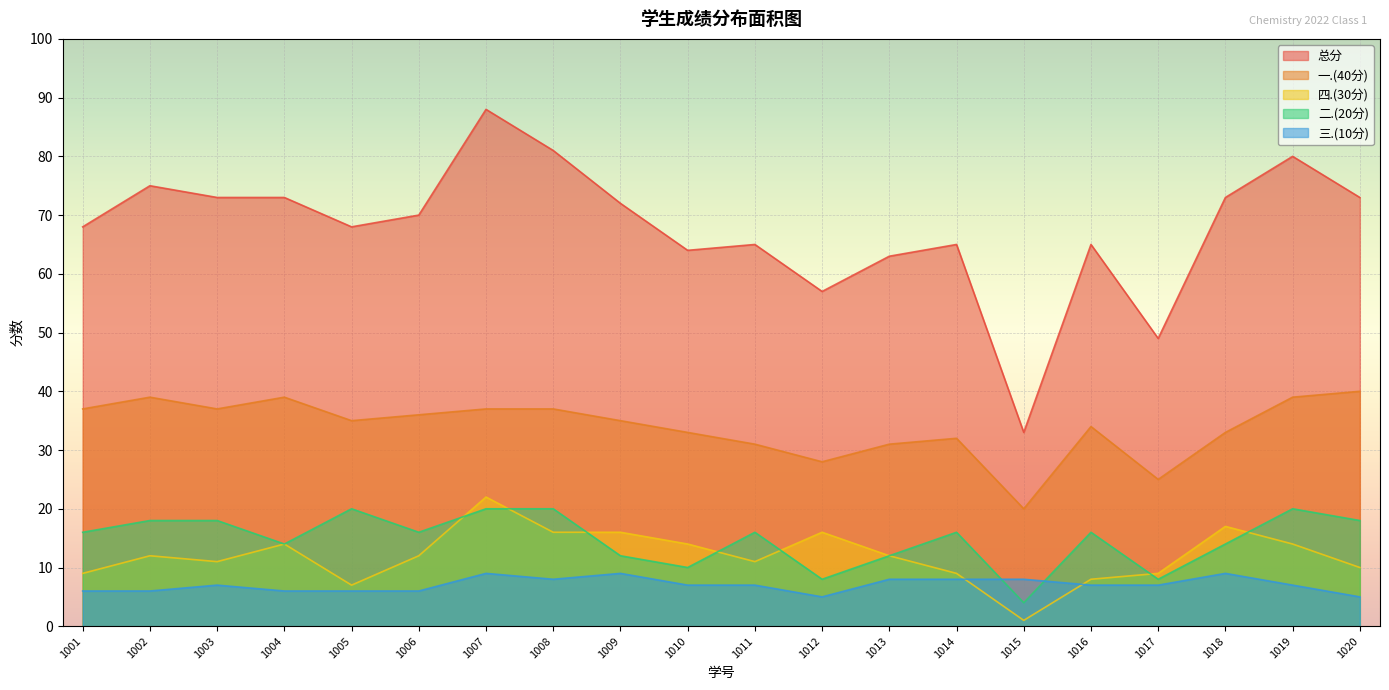

At which category does 一.(40分) reach its first local peak?

1002